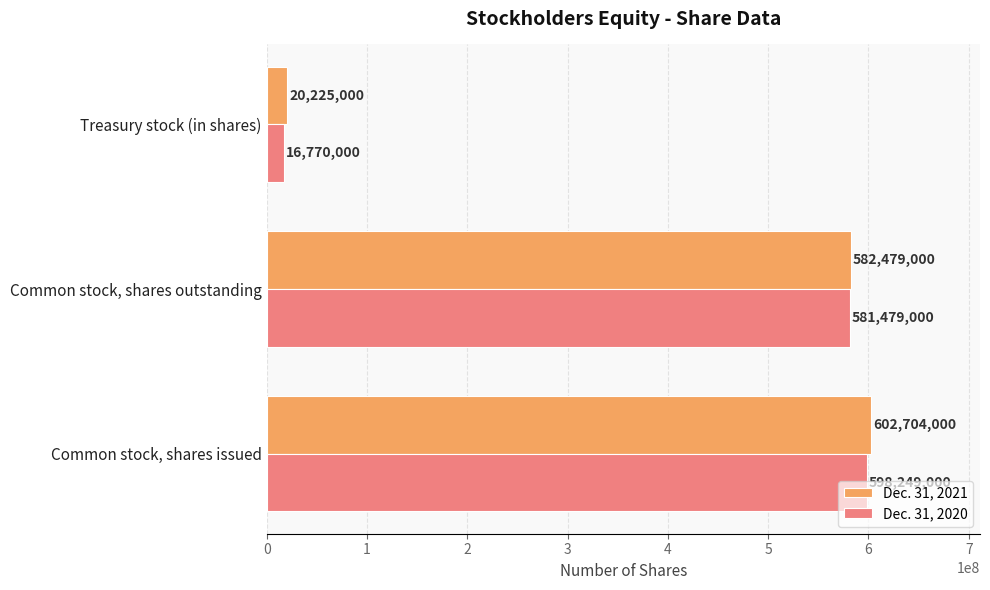

At which category is the sum across all series the highest?

Common stock, shares issued